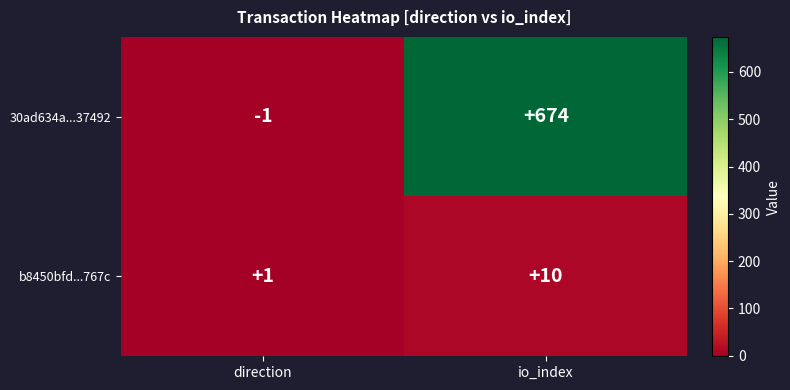

At which category is the sum across all series the highest?

io_index